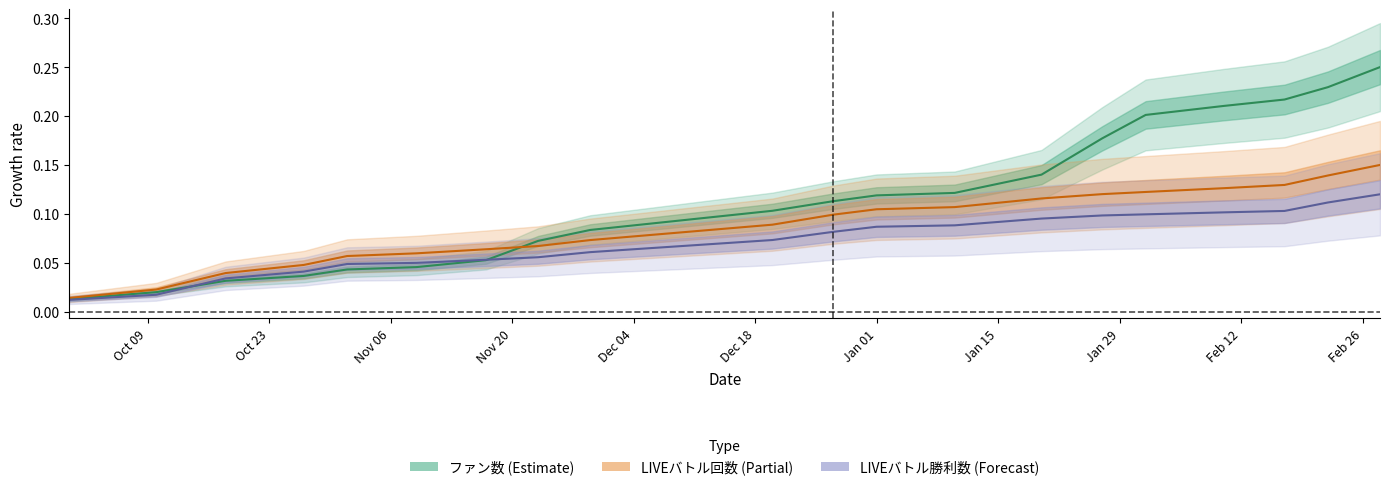

Is the value of LIVEバトル勝利数 at 2018-11-17 greater than the value of LIVEバトル回数 at 2019-02-22?

No